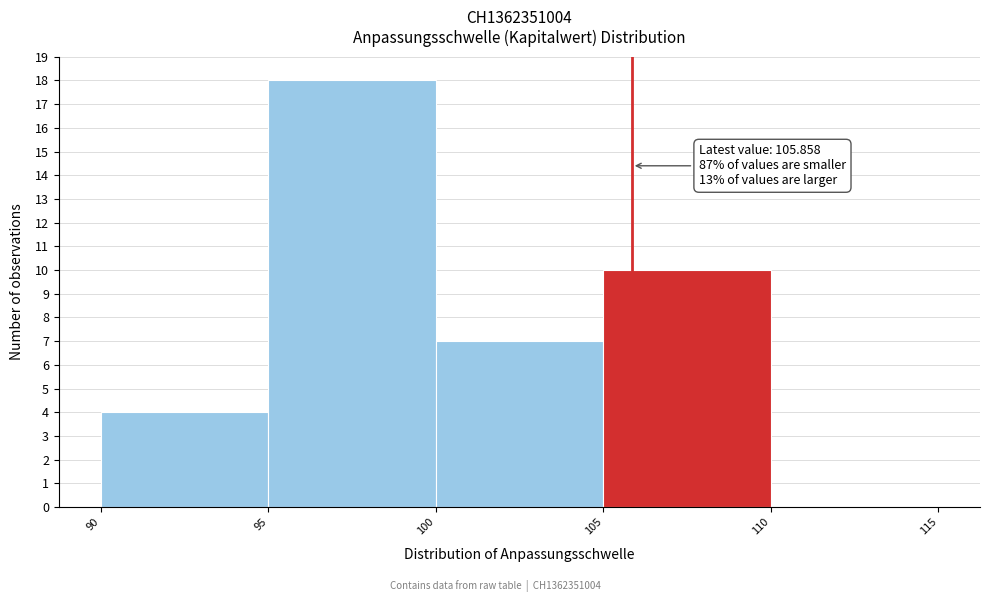

Over which range of the x-axis is the bar tallest?

95 to 100